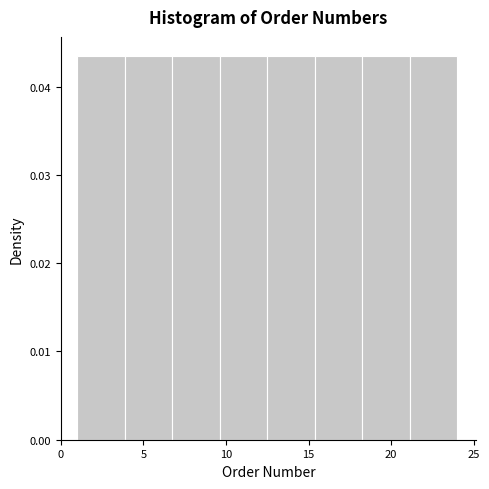

Reading left to right, transcribe this chart: for each bar, give the range it covers on the x-axis and its height. Neither the bar edges nor the heights are printed on the chart, so give them approximately, as read against the axes.

1.0 to 4.0: 0.043
4.0 to 7.0: 0.043
7.0 to 9.5: 0.043
9.5 to 12.5: 0.043
12.5 to 15.5: 0.043
15.5 to 18.5: 0.043
18.5 to 21.0: 0.043
21.0 to 24.0: 0.043